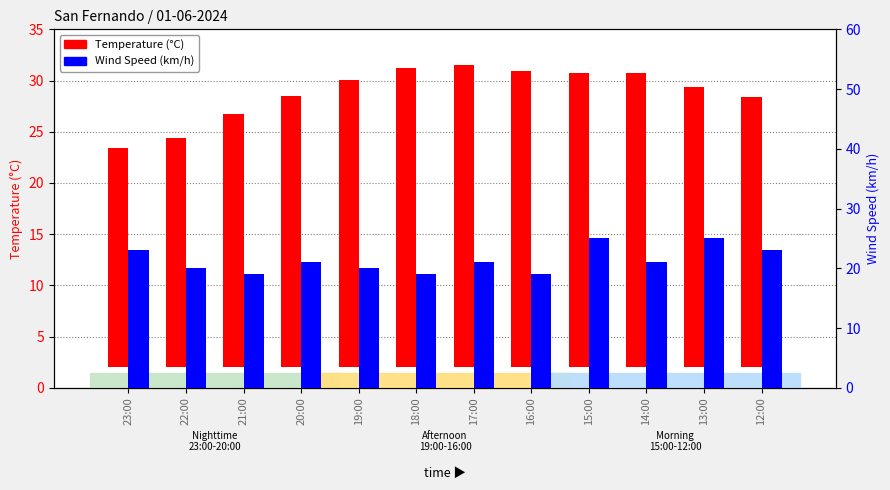

True or false: Wind Speed (km/h) has a value of 19.0 at 21:00.

True